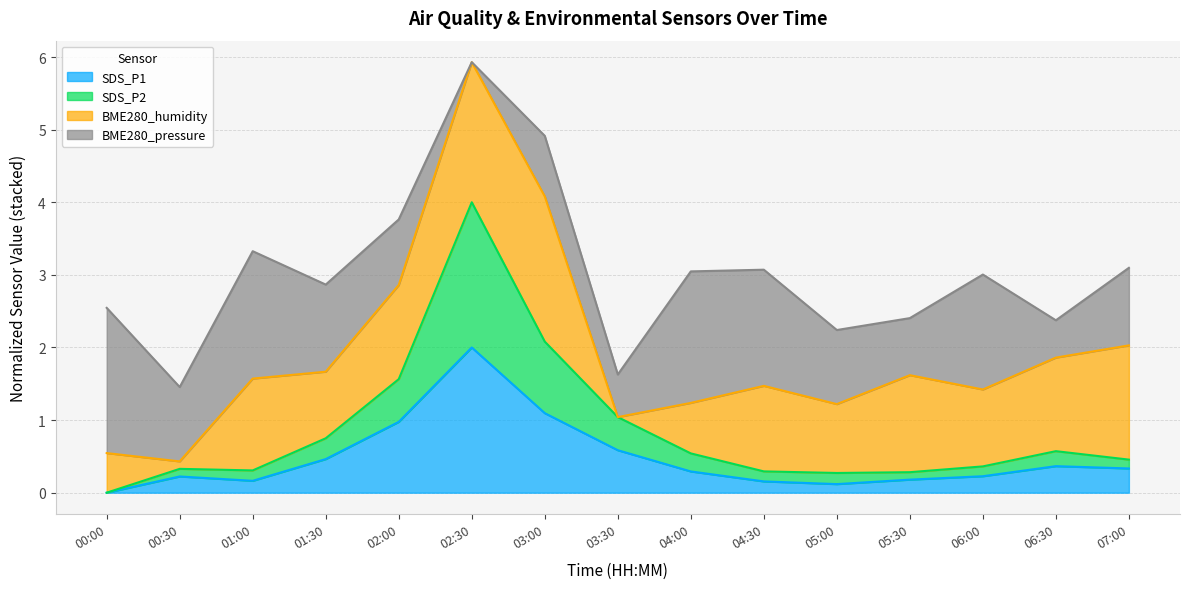

What is the highest value of the SDS_P1 series?

2.0